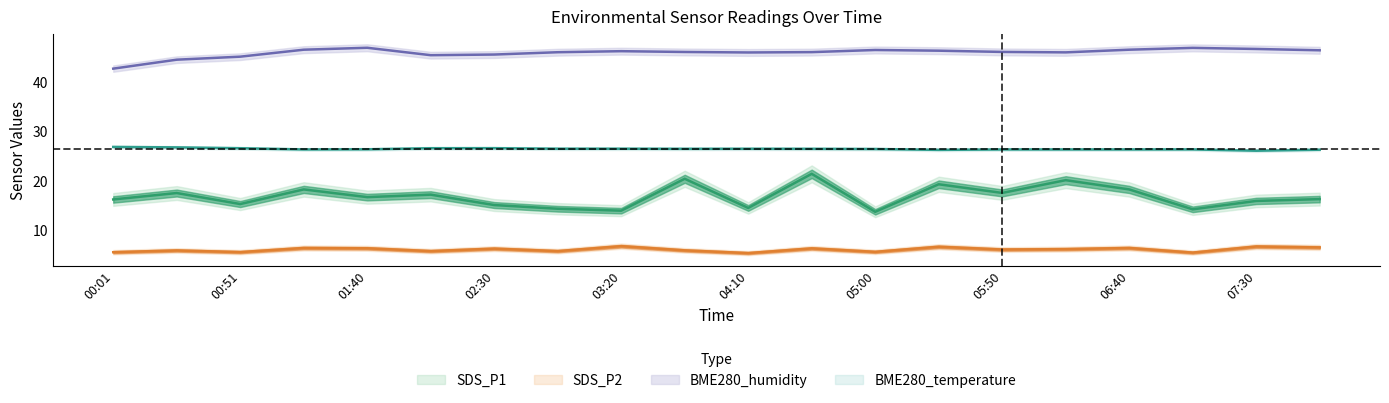

What is the sum of all BME280_humidity values?

917.7